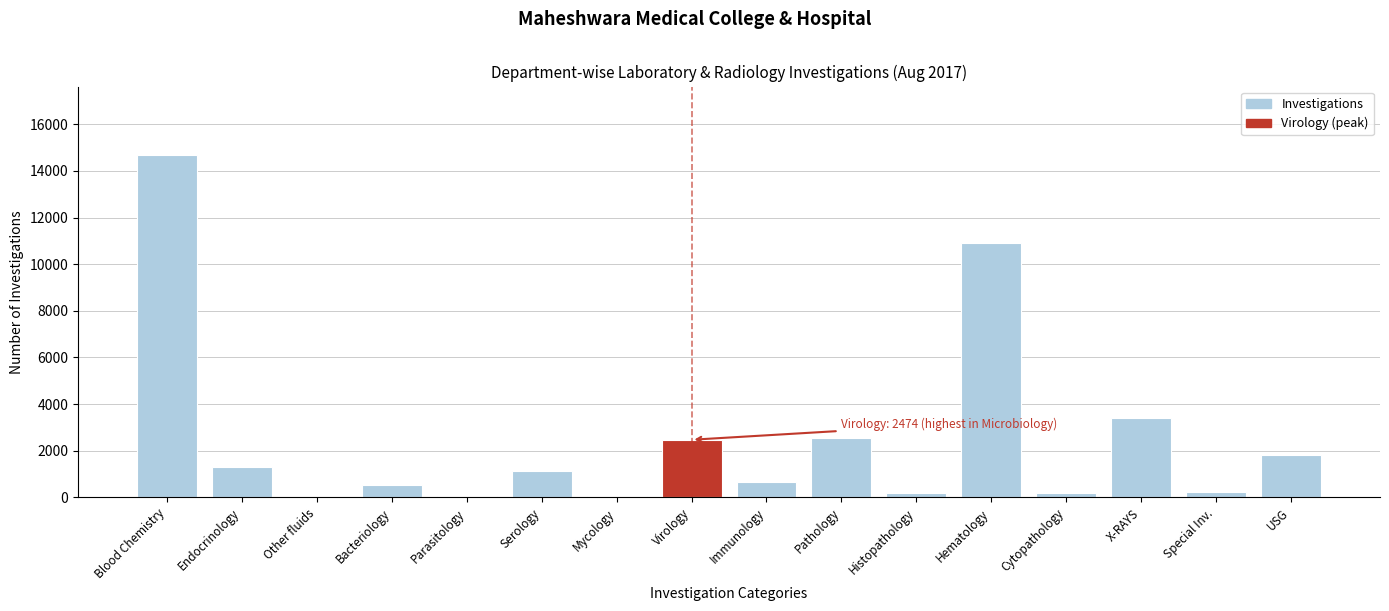

Between Other fluids and Pathology, which is larger?

Pathology